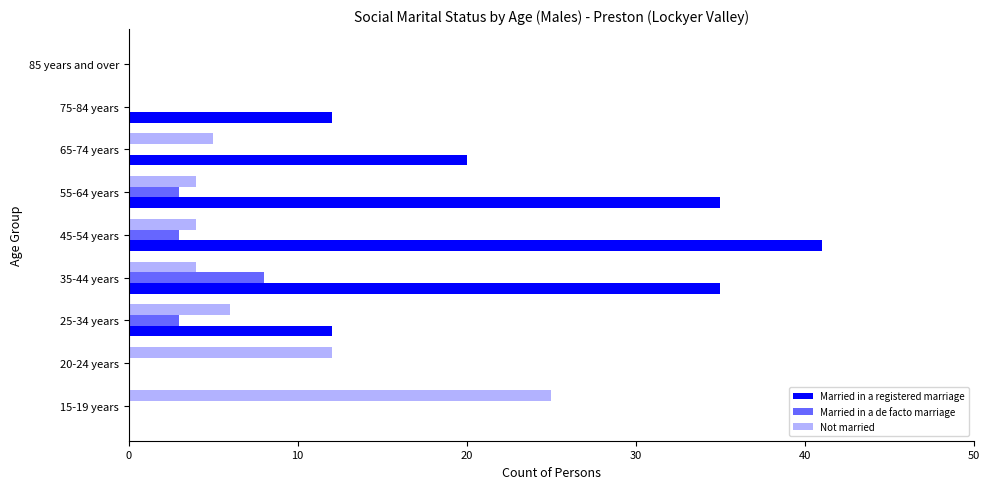

How many series are shown in this chart?

3